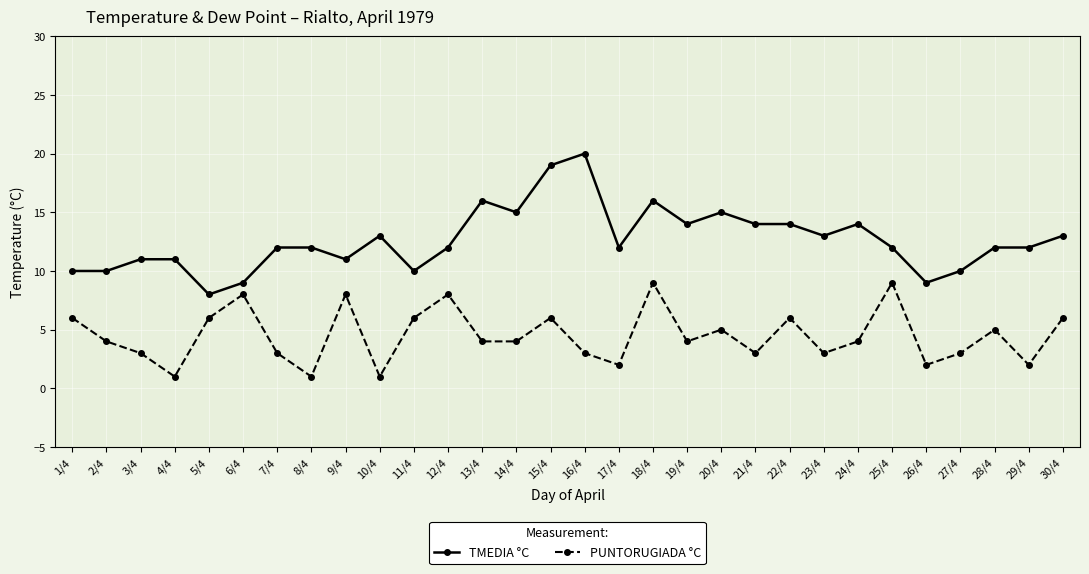

List the series in order of their overall mean, highest first.

TMEDIA °C, PUNTORUGIADA °C